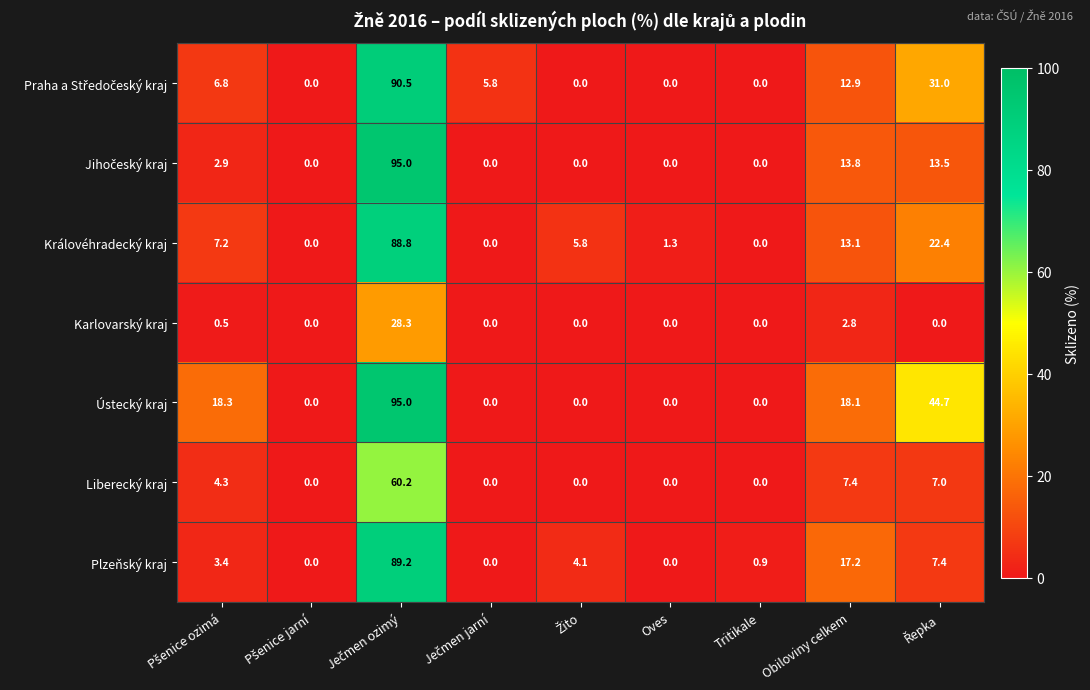

What is the average value of the Plzeňský kraj series?

13.6